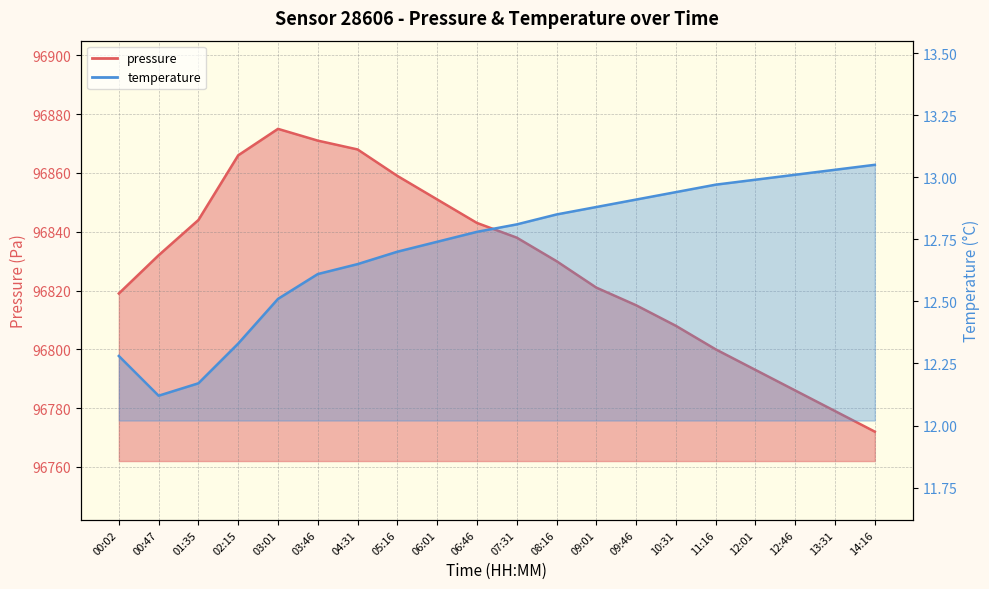

What are all the series names shown in the legend?

pressure, temperature